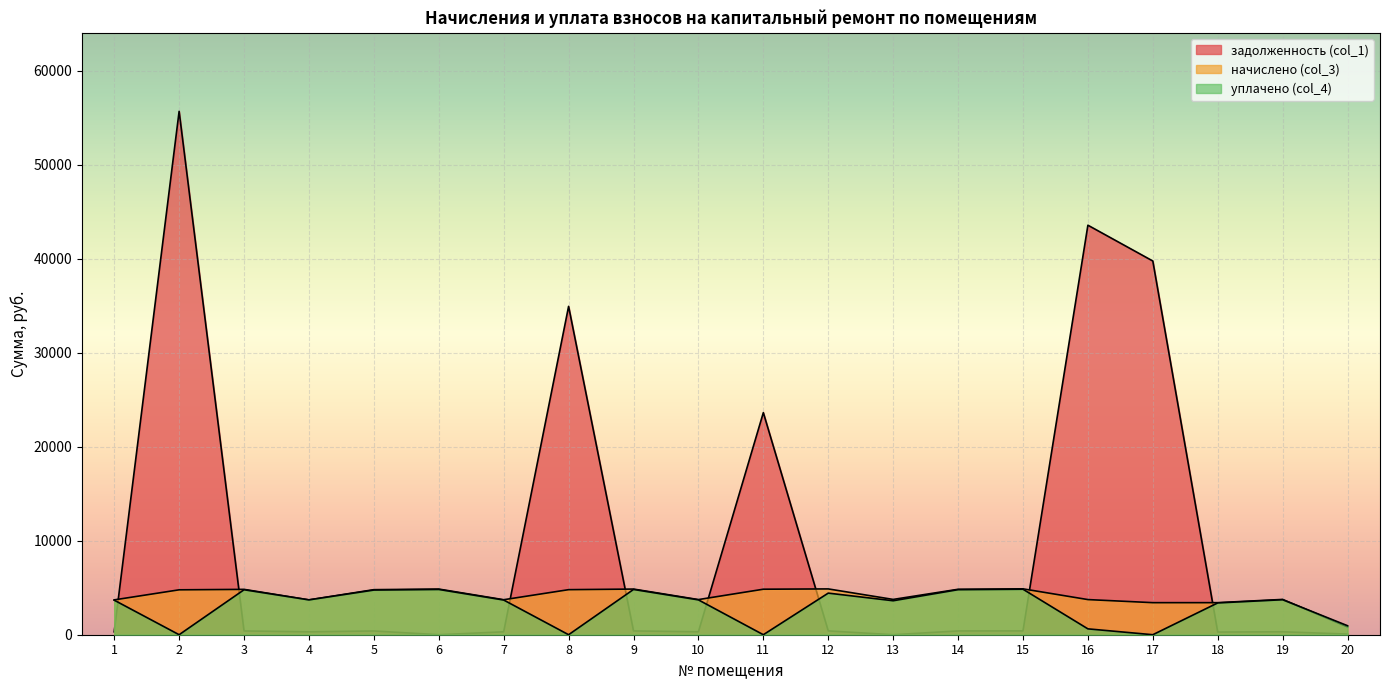

List the series in order of their overall mean, lowest first.

уплачено (col_4), начислено (col_3), задолженность (col_1)